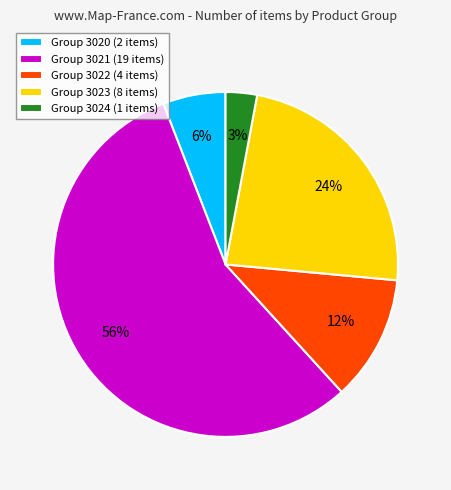

To the nearest percent, what portion does Group 3023 represent?

24%